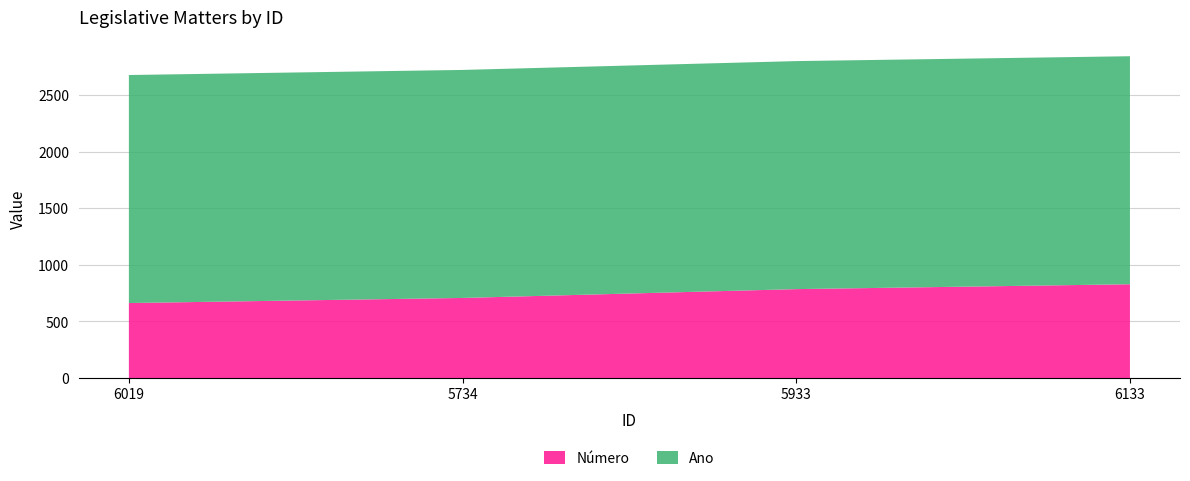

Reading left to right, transcribe all the data shown in this chart.

Número: 6019=663	5734=708	5933=786	6133=829
Ano: 6019=2014	5734=2014	5933=2014	6133=2014